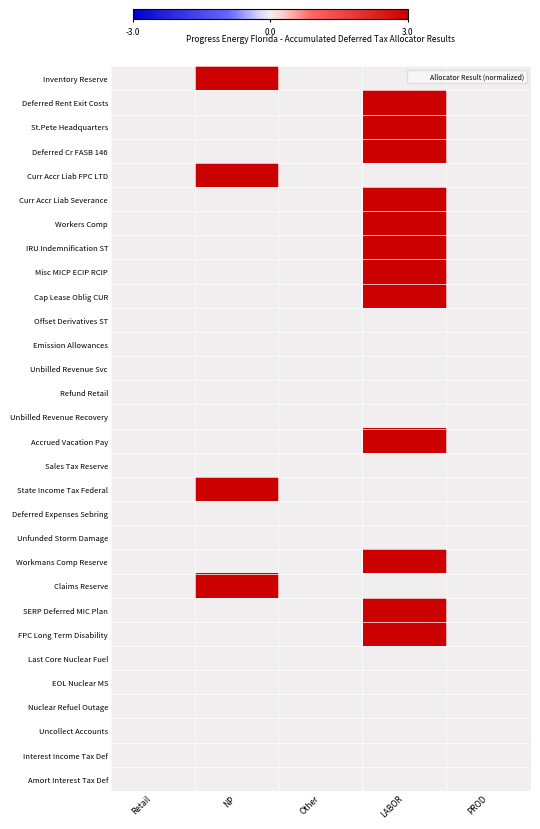

What is the spread (max minus min) of values at NP?

3